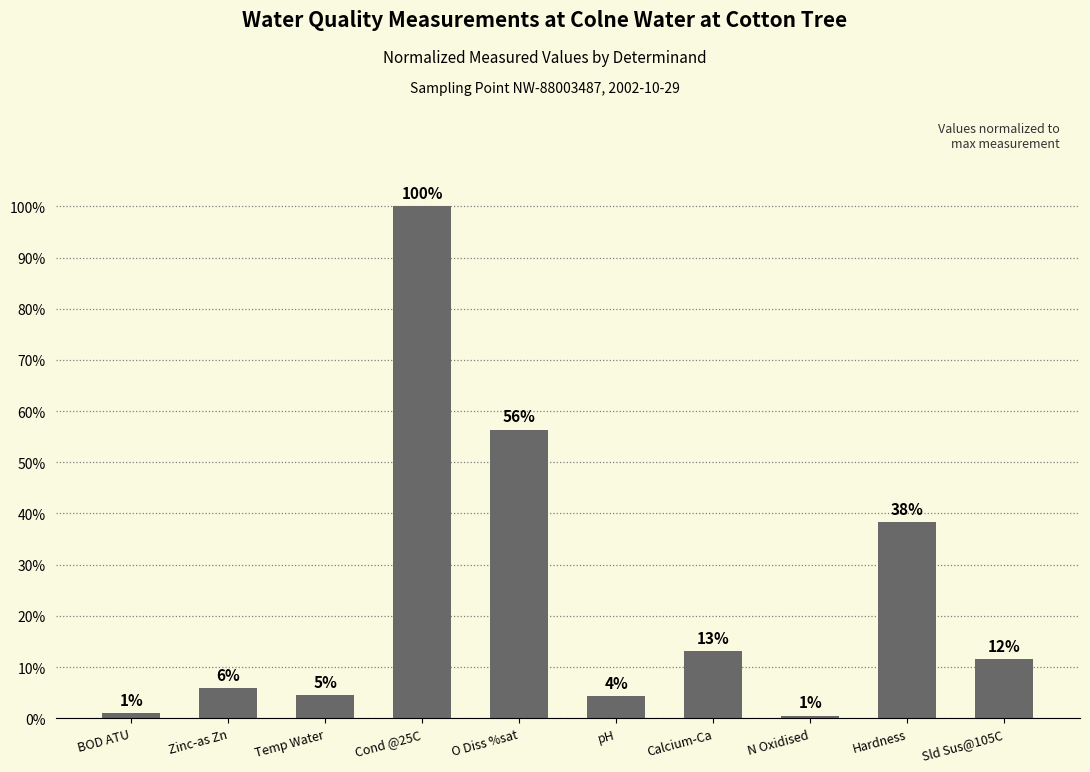

How many bars are there in total?

10